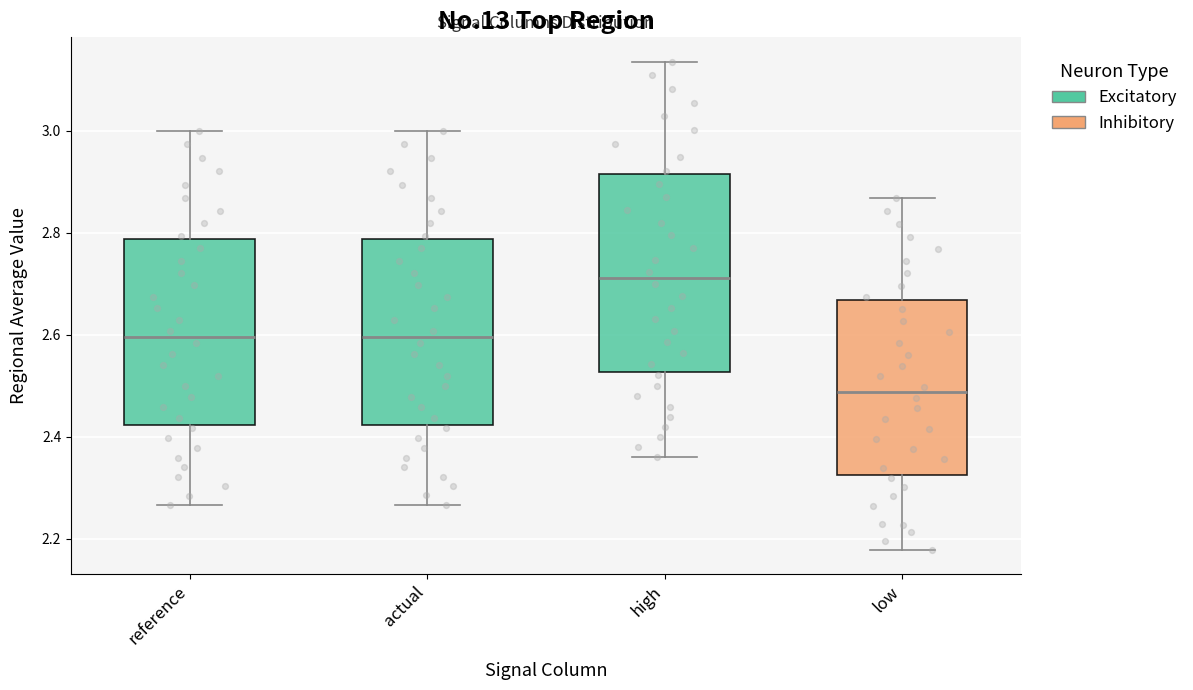

Which box's median line is the lowest?

low